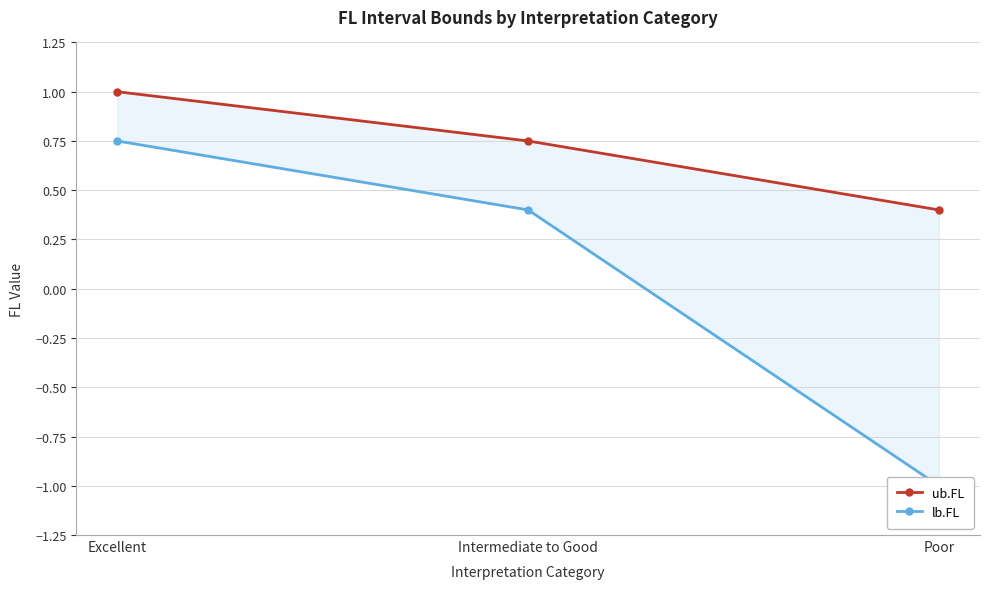

What is the difference between the lb.FL values at Poor and Excellent?

1.8